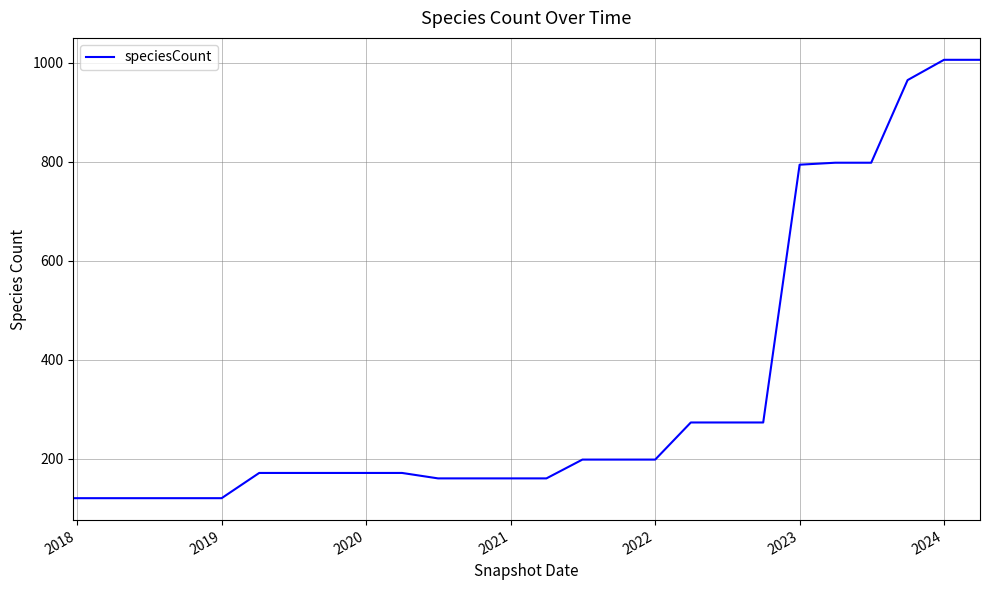

What is the smallest value displayed?

120